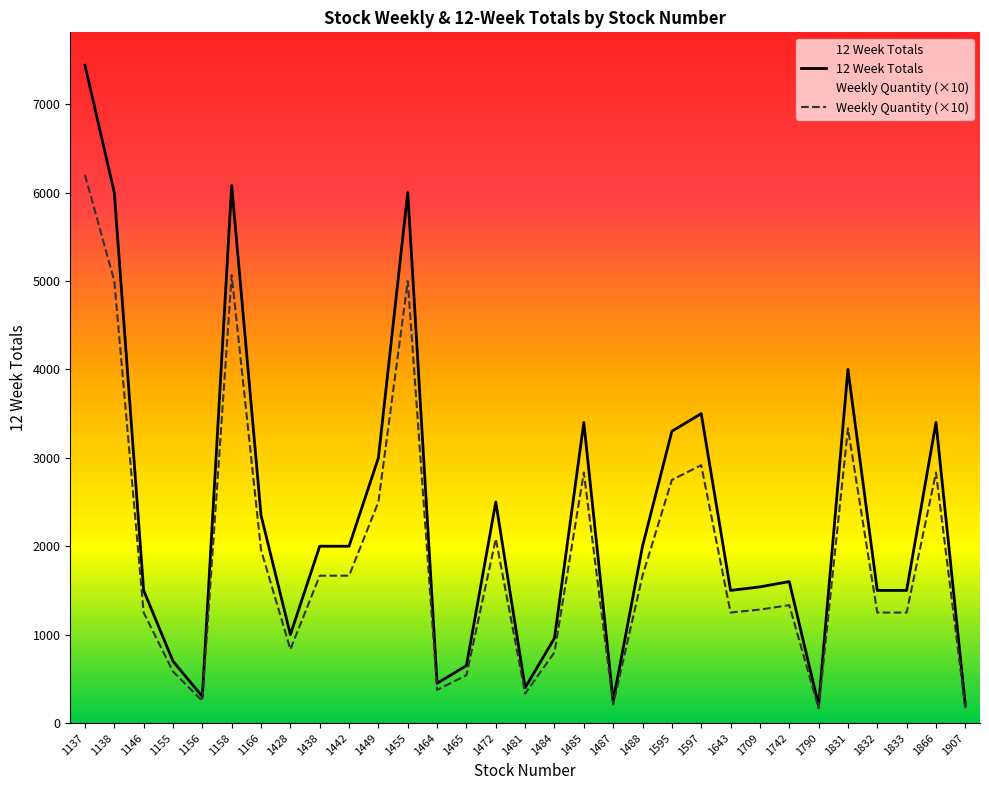

What is the value of the 12 Week Totals point at the 11th from the left?

3000.0